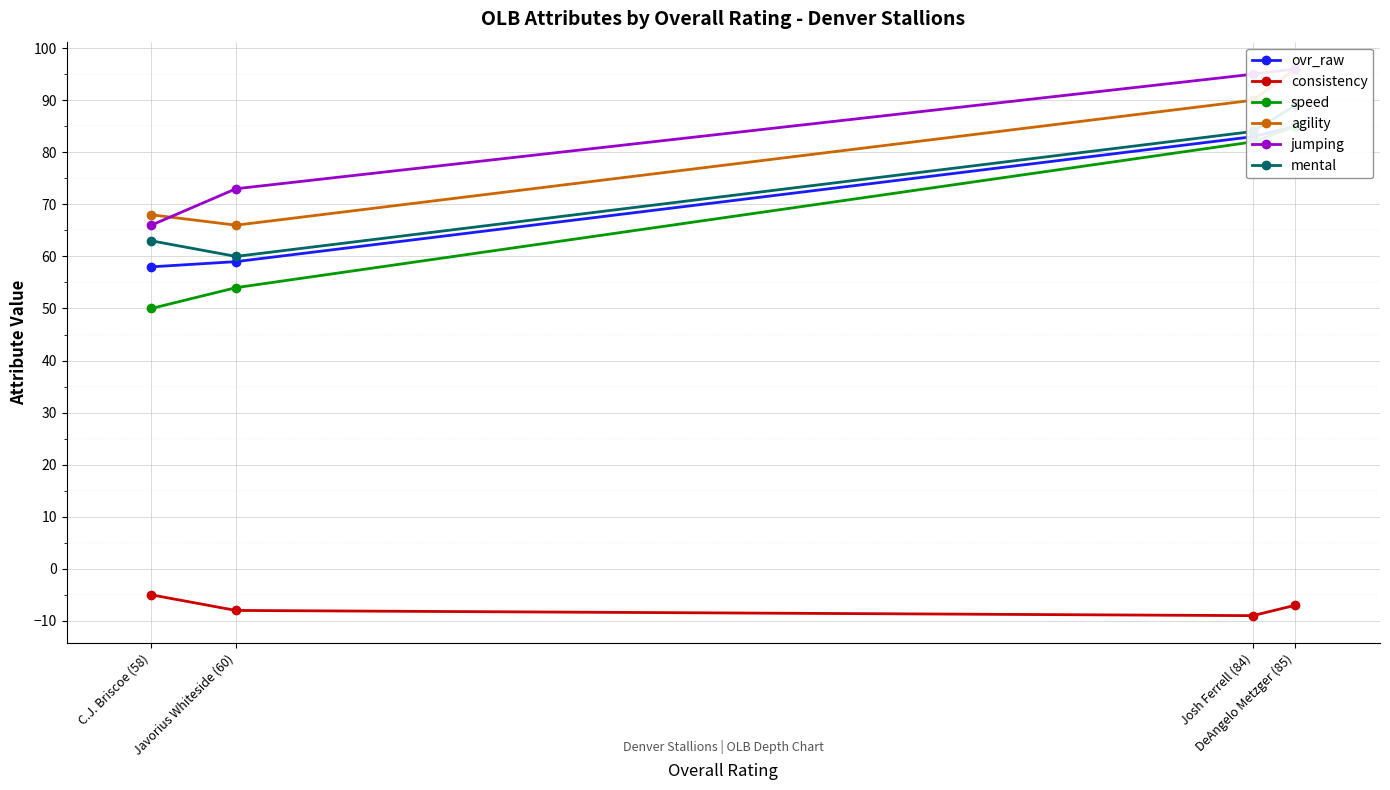

What is the value of the consistency point at the 4th from the left?

-7